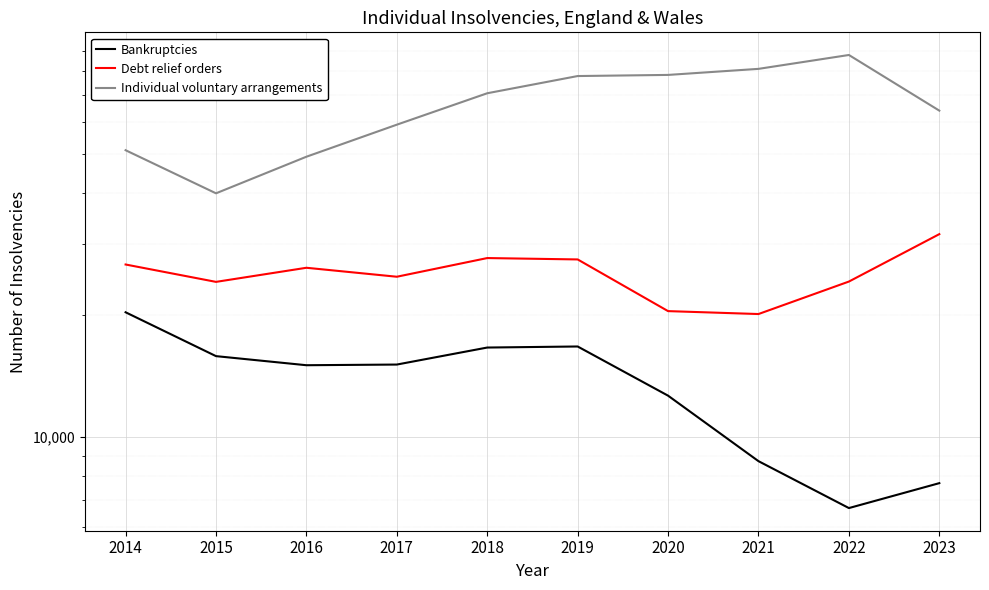

At which label does Debt relief orders first exceed 26196?

2014